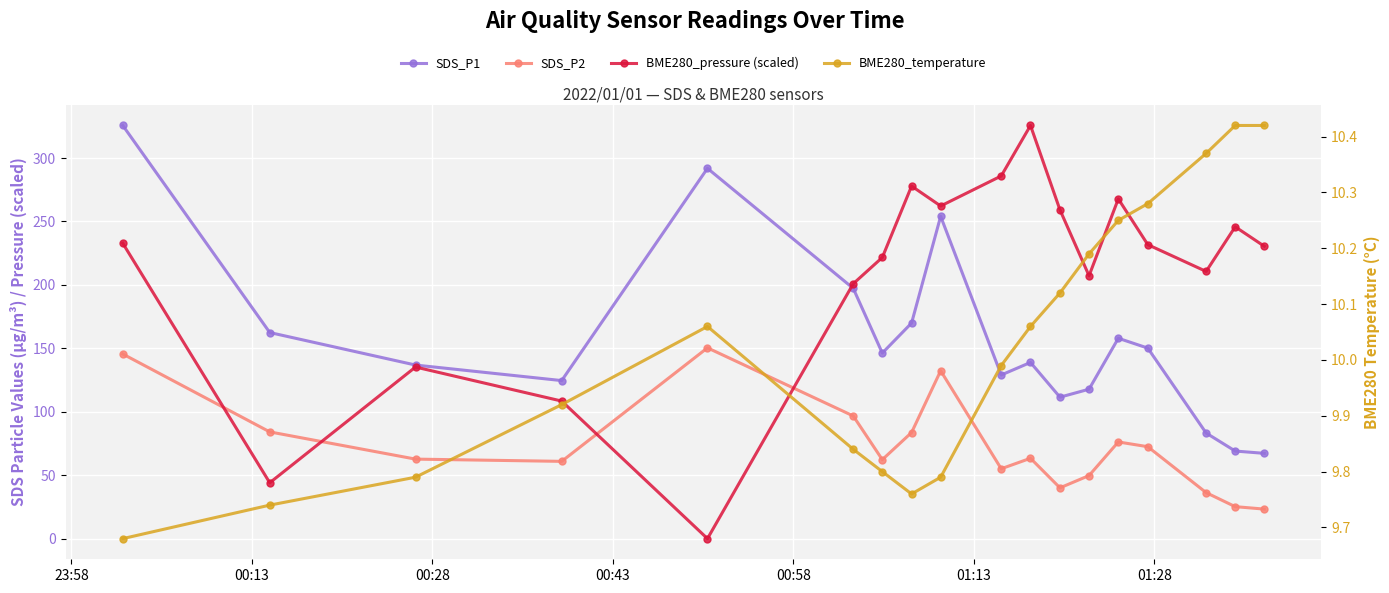

Does the chart display data point markers on the line(s)?

Yes